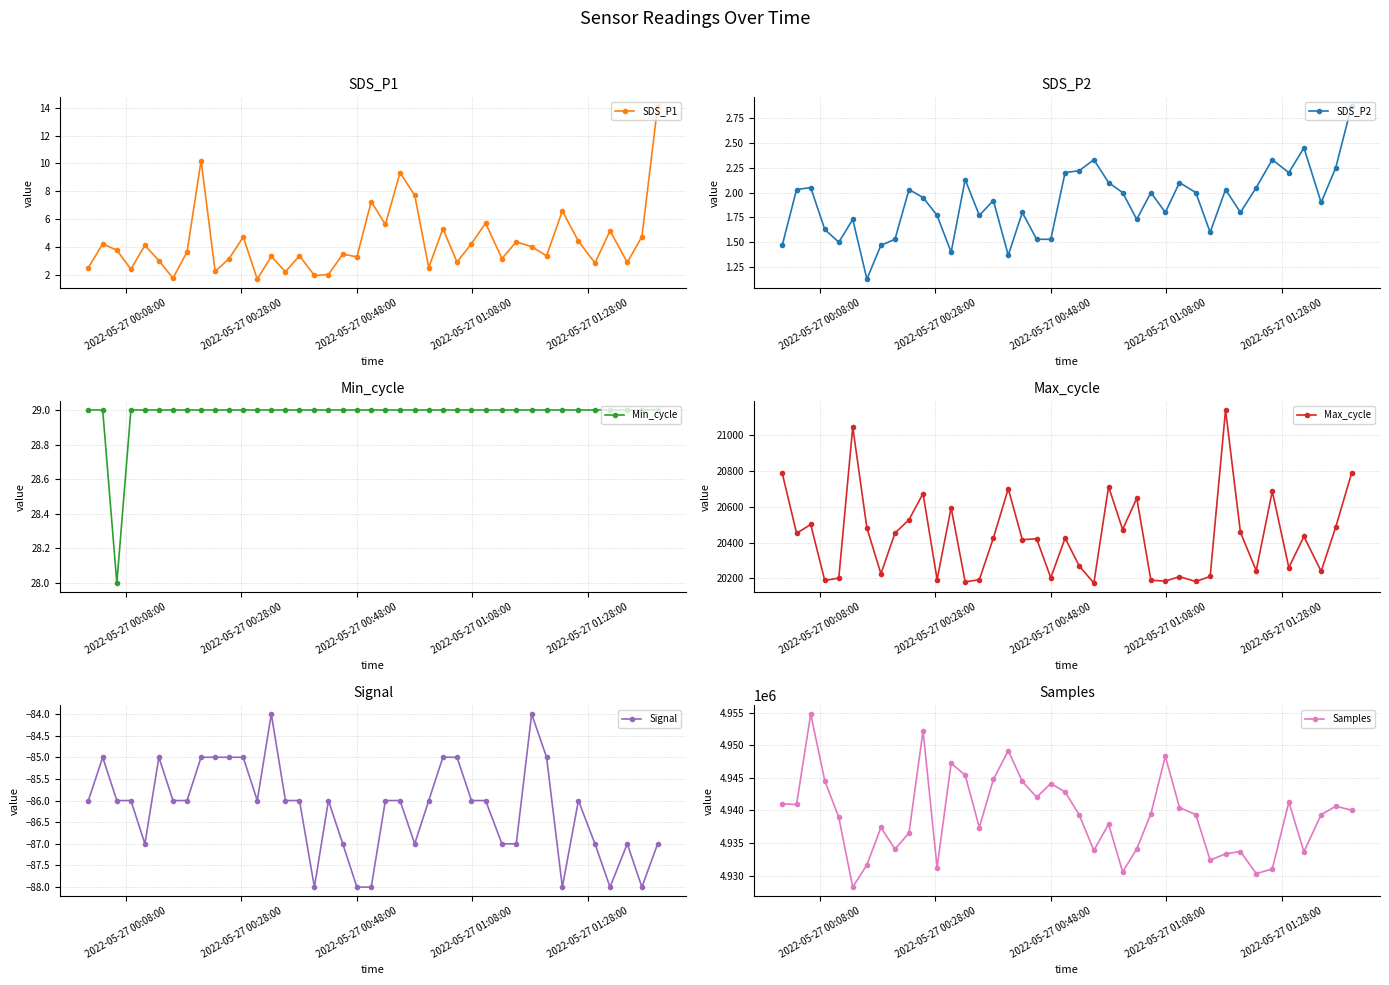

What is the greatest value displayed?

4954777.0